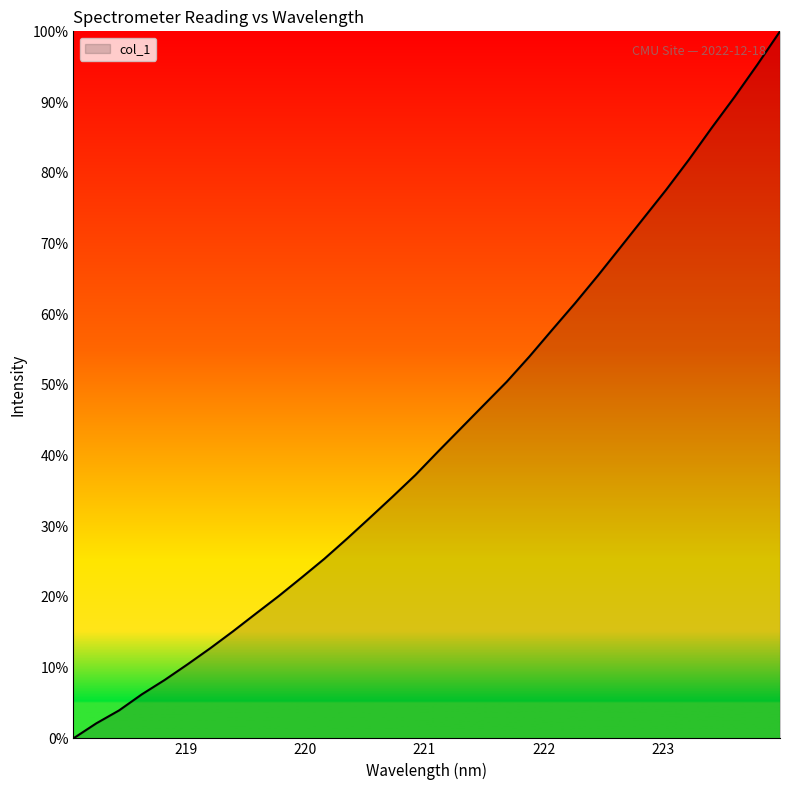

What is the maximum value shown in the chart?

100.0